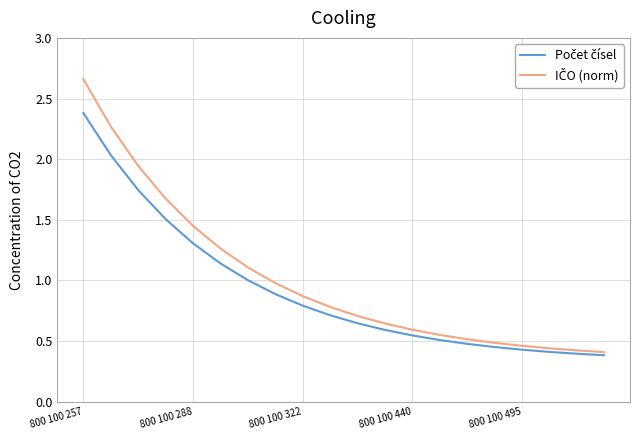

How many lines are shown in the chart?

2